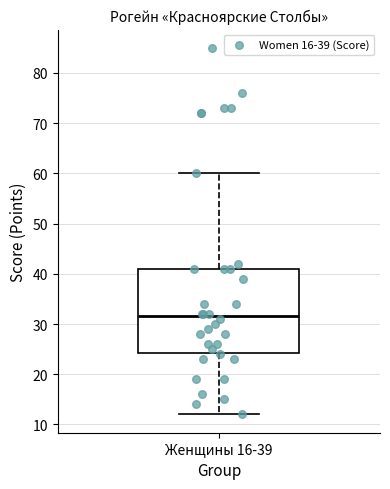

Where does the median line of the box for Женщины 16-39 sit on the y-axis? The values are not printed on the chart, so give them approximately, as read against the axis.

32